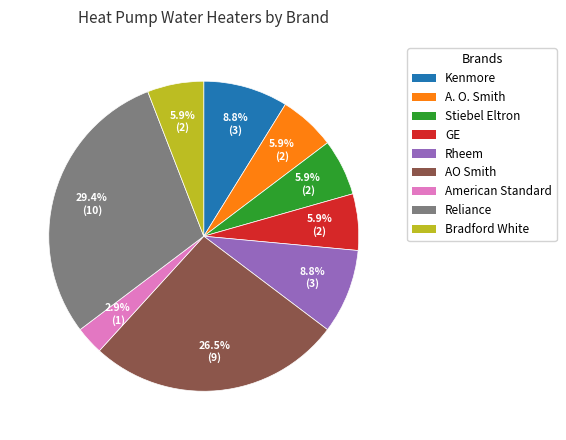

Between AO Smith and Rheem, which is larger?

AO Smith